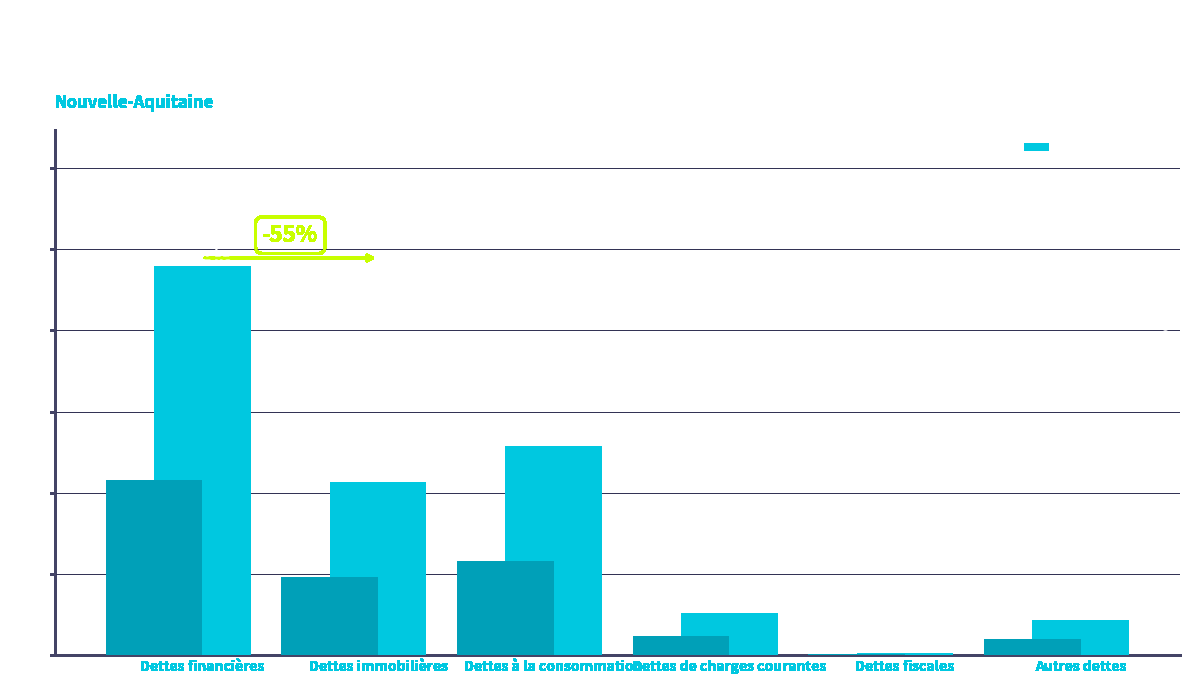

What value does the data have at Dettes financières?

9581.0